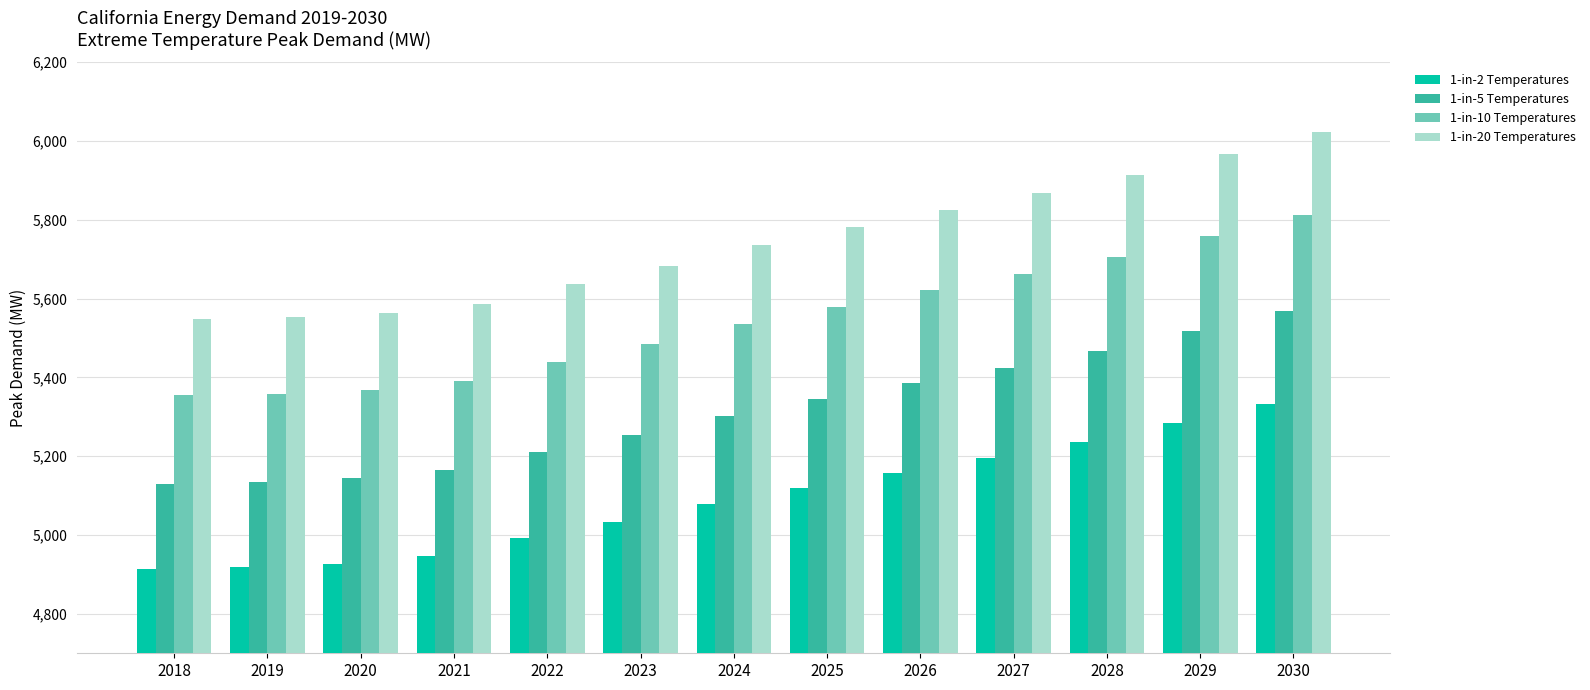

What are all the series names shown in the legend?

1-in-2 Temperatures, 1-in-5 Temperatures, 1-in-10 Temperatures, 1-in-20 Temperatures